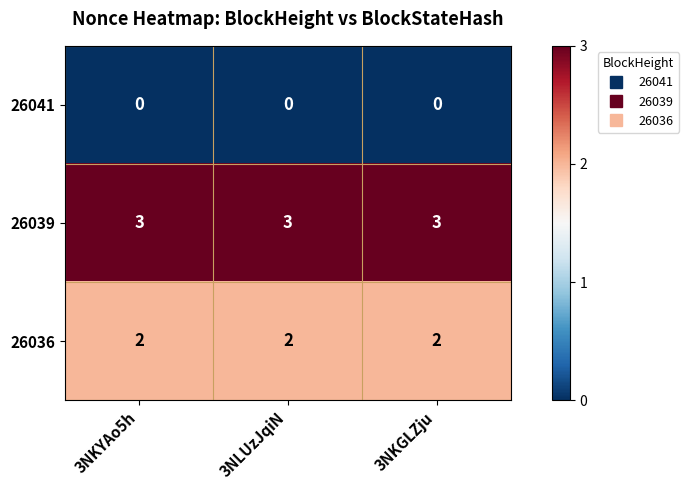

Read the 26039 value at 3NKGLZju.

3